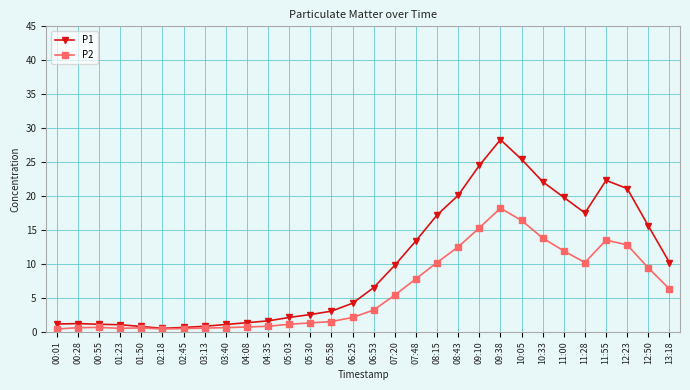

In P1, how many points are lower than both neighbors (excluding endpoints)?

2